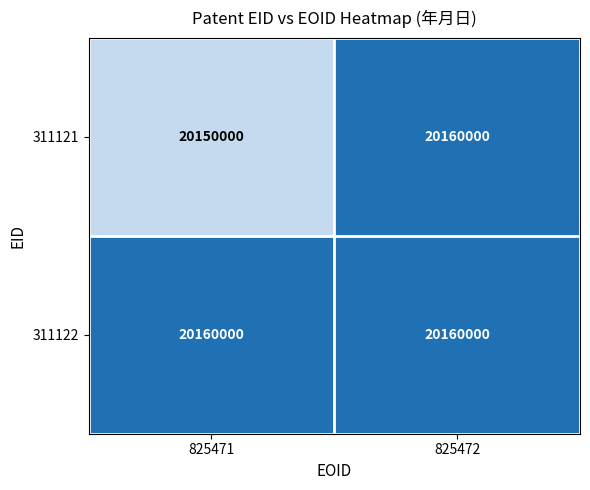

Is it true that 311122 equals 20160000 at 825472?

True